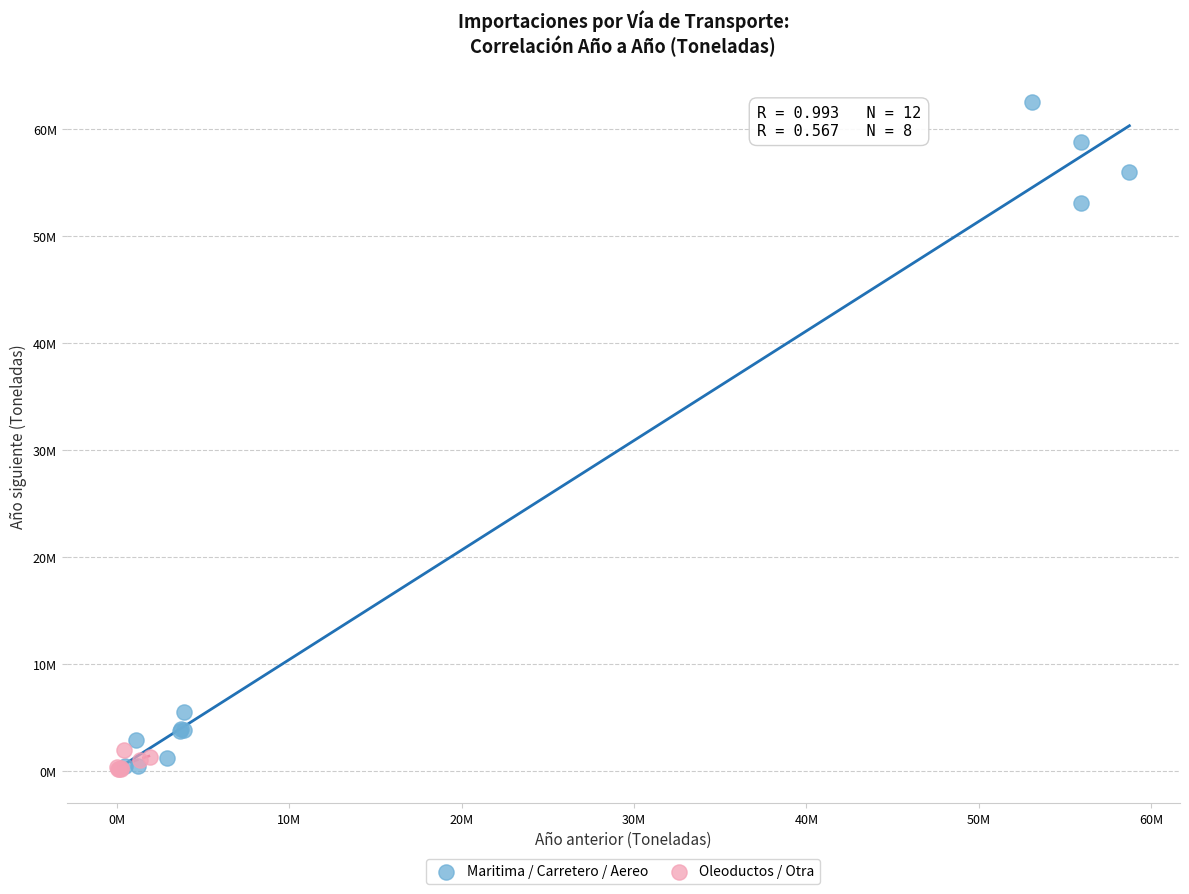

Which series reaches the maximum Y coordinate?

Maritima / Carretero / Aereo